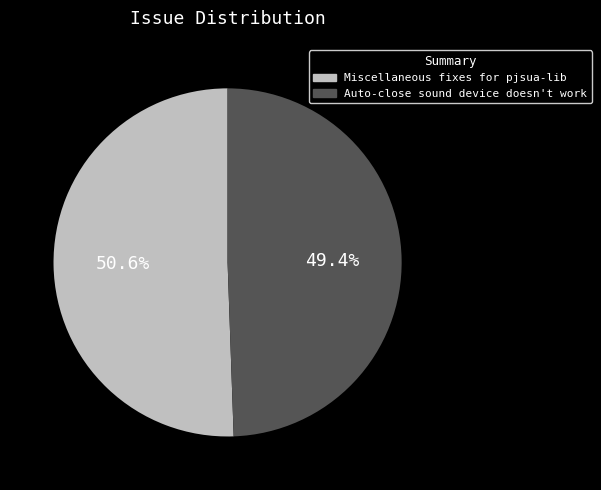

Does Miscellaneous fixes for pjsua-lib account for over 50% of the chart?

Yes